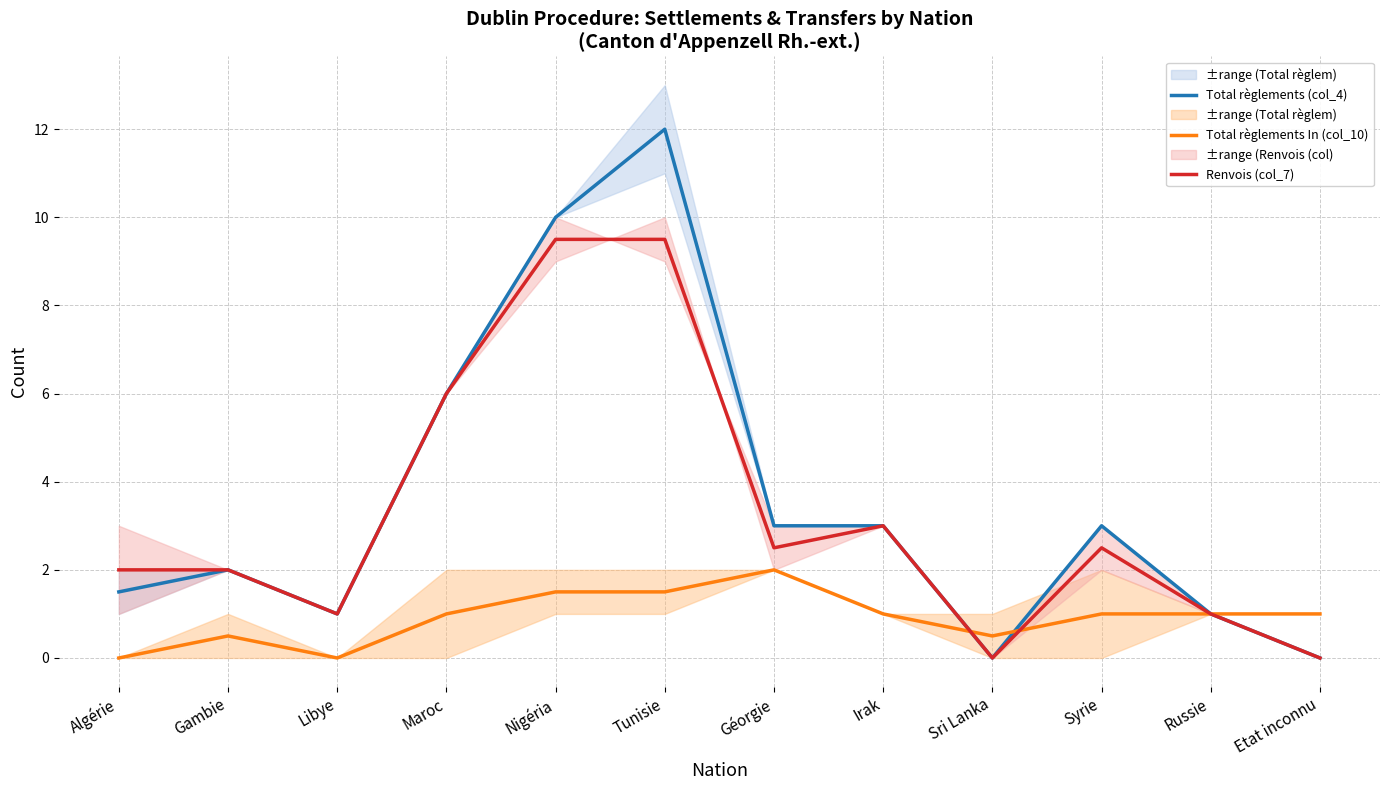

Between Libye and Géorgie, which series saw the biggest shift?

Total règlements (col_4)